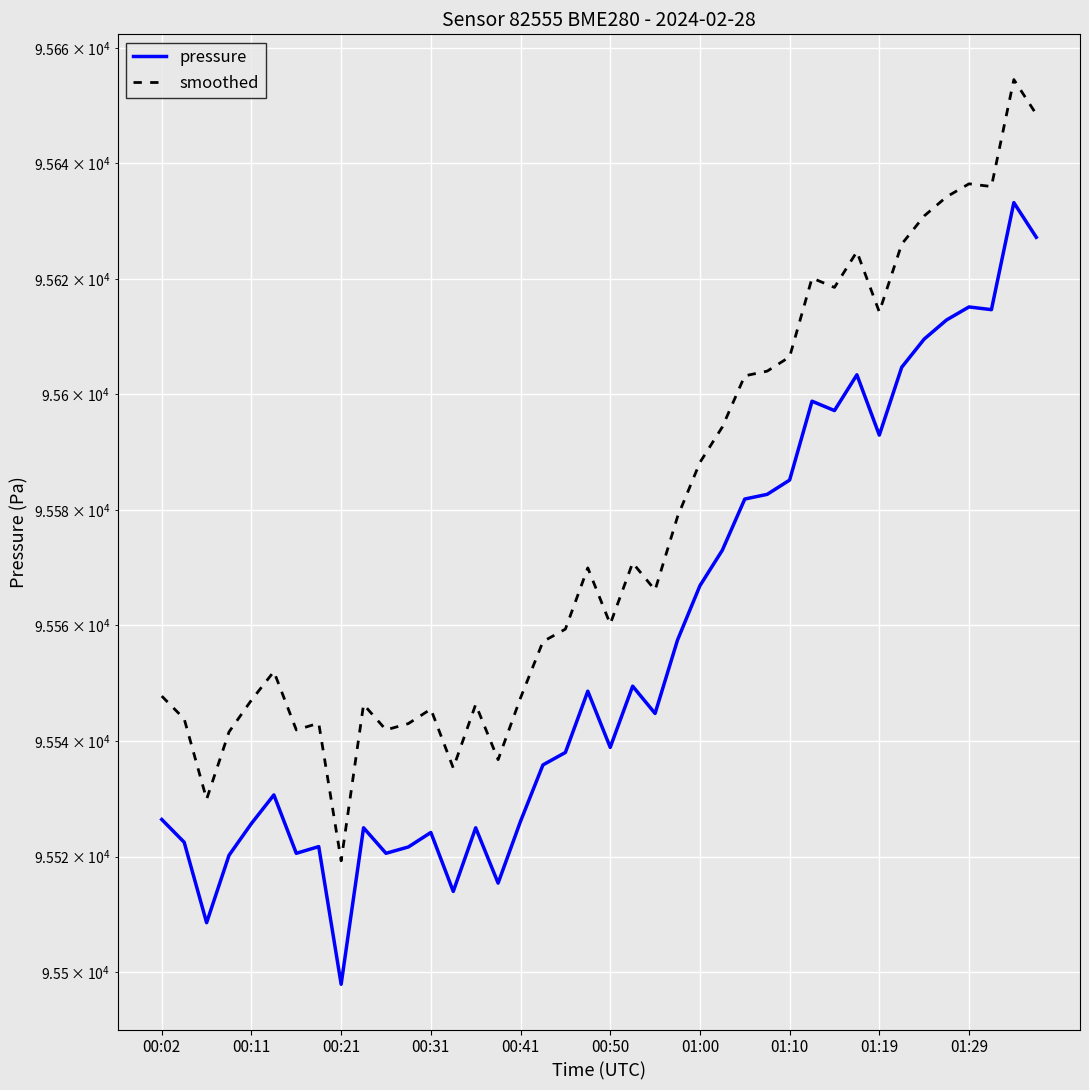

How many lines are shown in the chart?

2